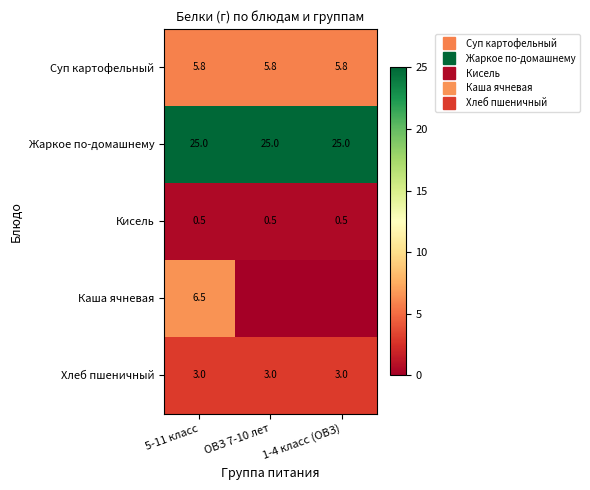

At which label is Кисель closest to 0?

5-11 класс